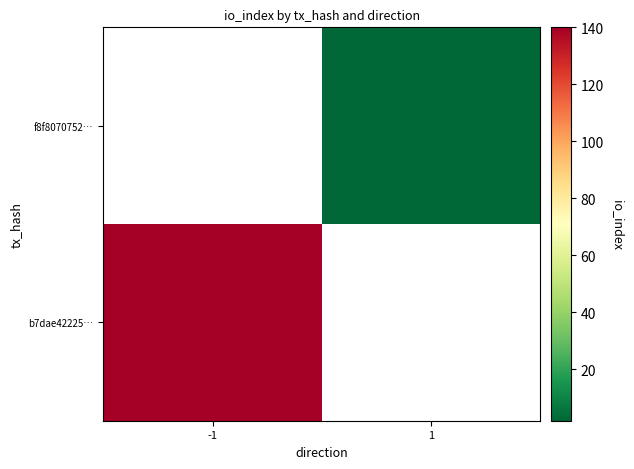

Is it true that b7dae42225… equals 140.0 at -1?

True